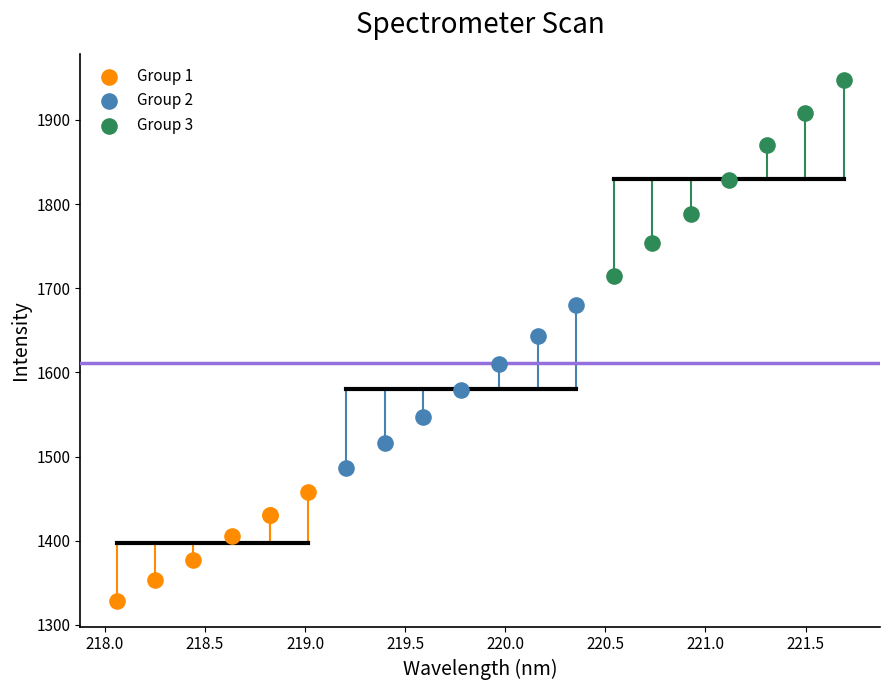

Which series reaches the minimum Y coordinate?

Group 1